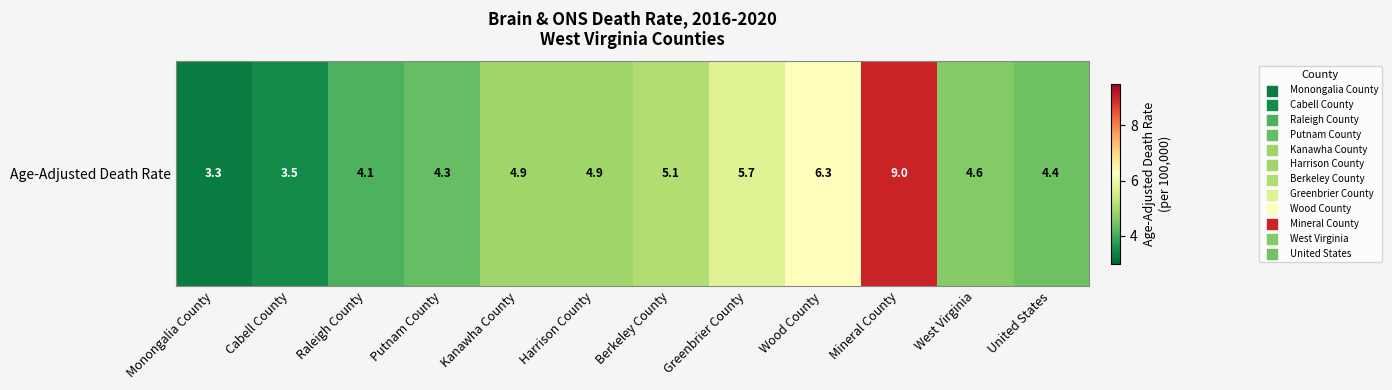

What is the approximate value at Cabell County?

3.5